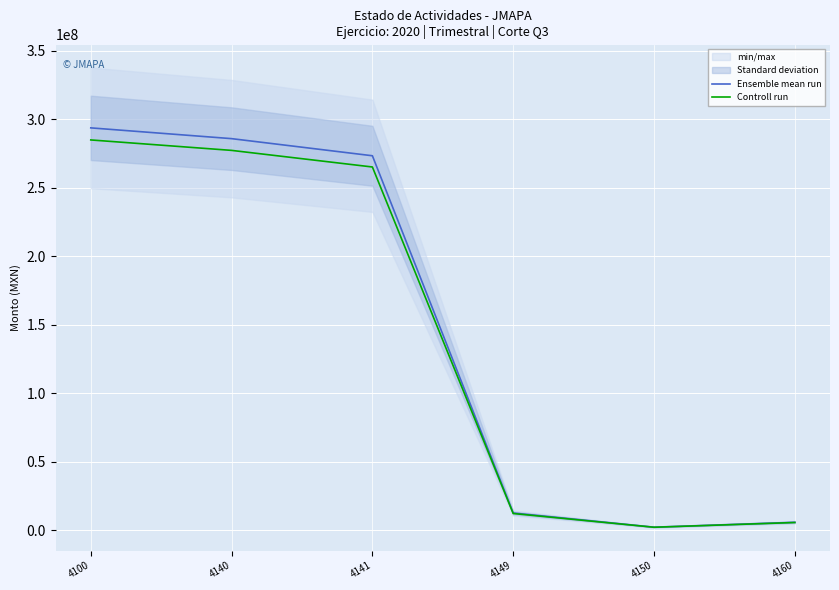

At which category does Ensemble mean run reach its first local valley?

4150